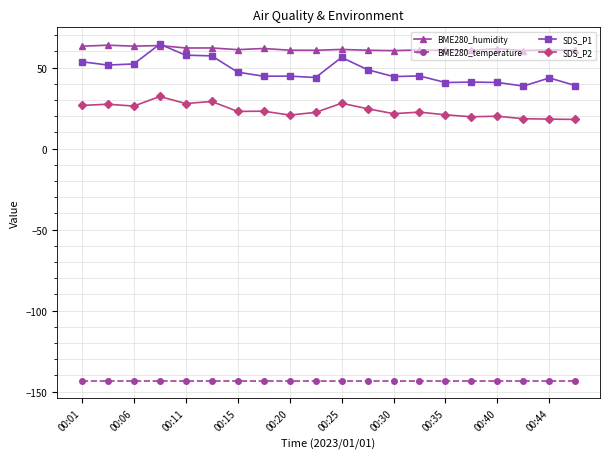

What is the lowest value of the SDS_P1 series?

38.6